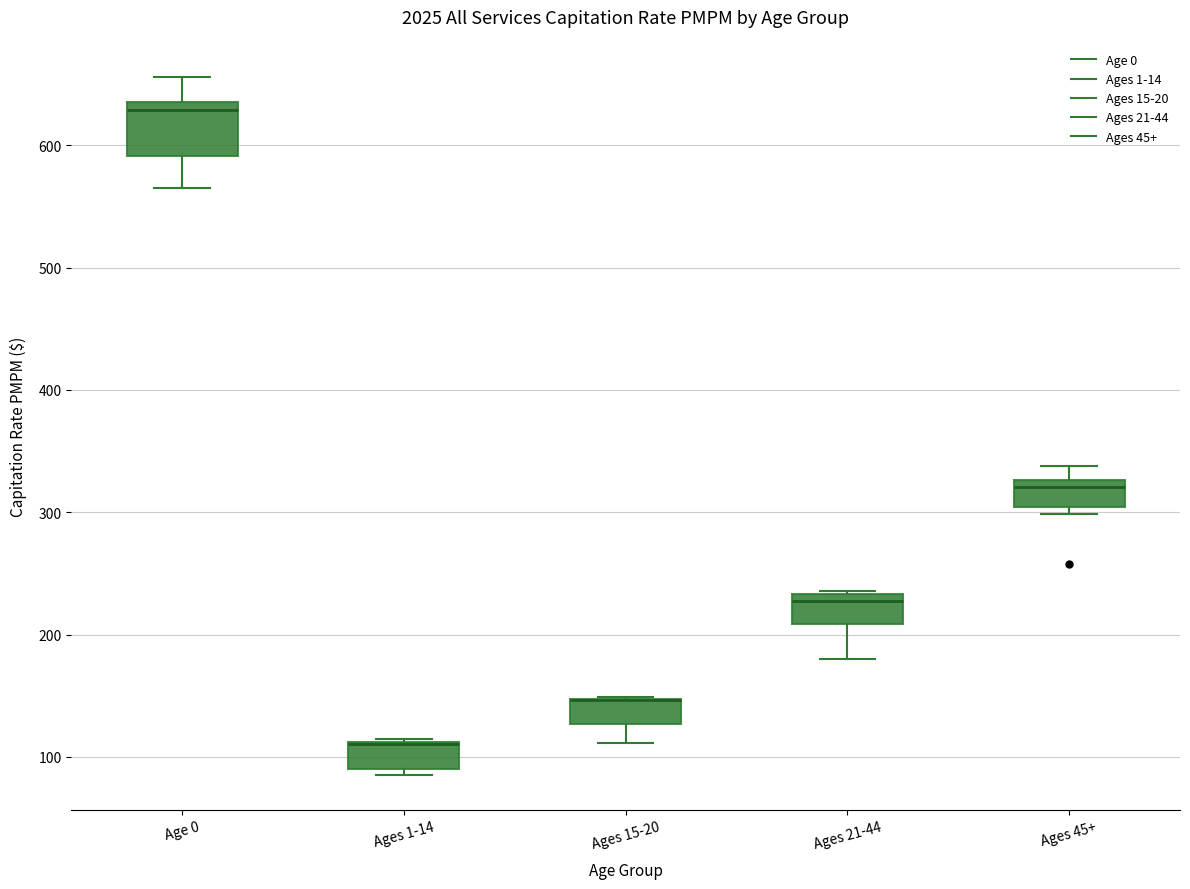

Reading left to right, read every box against the y-axis: the position of its median line, the range the box covers, and the ends of its whiskers. The values are not printed on the chart, so give them approximately, as read against the axis.

Age 0: median 630, box 590 to 640, whiskers 570 to 660
Ages 1-14: median 110 (drawn on the box's upper edge), box 90 to 110, whiskers 90 (just below the box's lower edge) to 110
Ages 15-20: median 150 (drawn on the box's upper edge), box 130 to 150, whiskers 110 to 150
Ages 21-44: median 230 (just below the box's upper edge), box 210 to 230, whiskers 180 to 240
Ages 45+: median 320, box 300 to 330, whiskers 300 (just below the box's lower edge) to 340